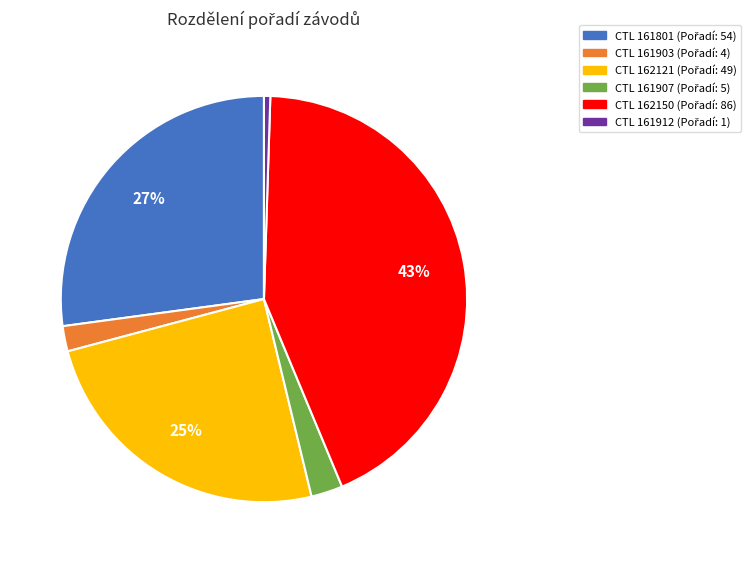

How many segments does this pie chart have?

6